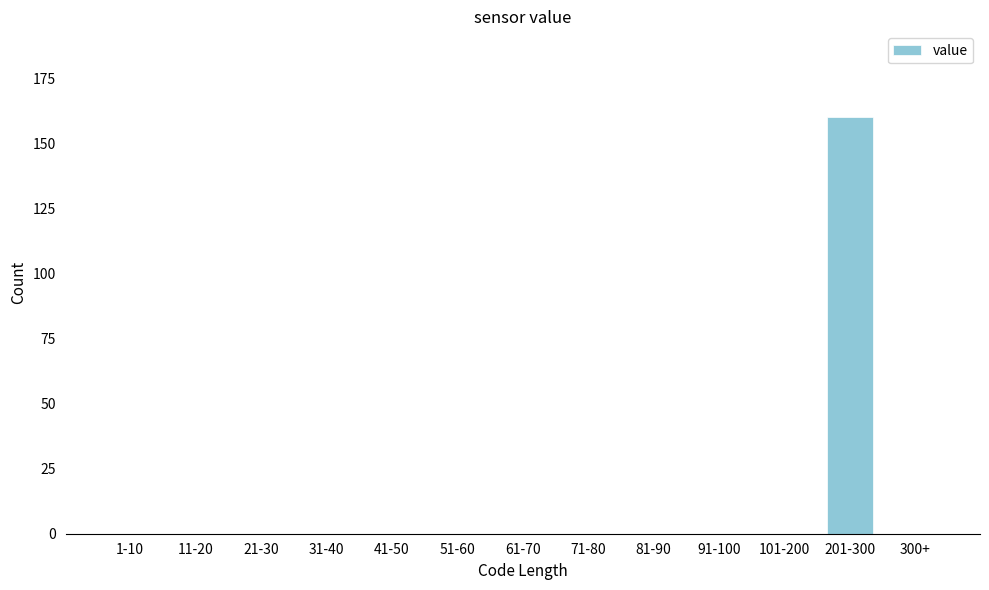

Reading left to right, list all the values displayed in this chart.

1-10=0	11-20=0	21-30=0	31-40=0	41-50=0	51-60=0	61-70=0	71-80=0	81-90=0	91-100=0	101-200=0	201-300=160	300+=0